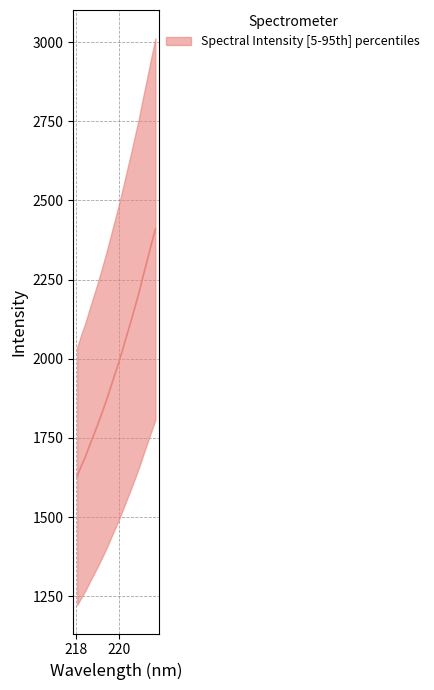

What is the ratio of the value at 219.7801 to the value at 219.589?

1.0